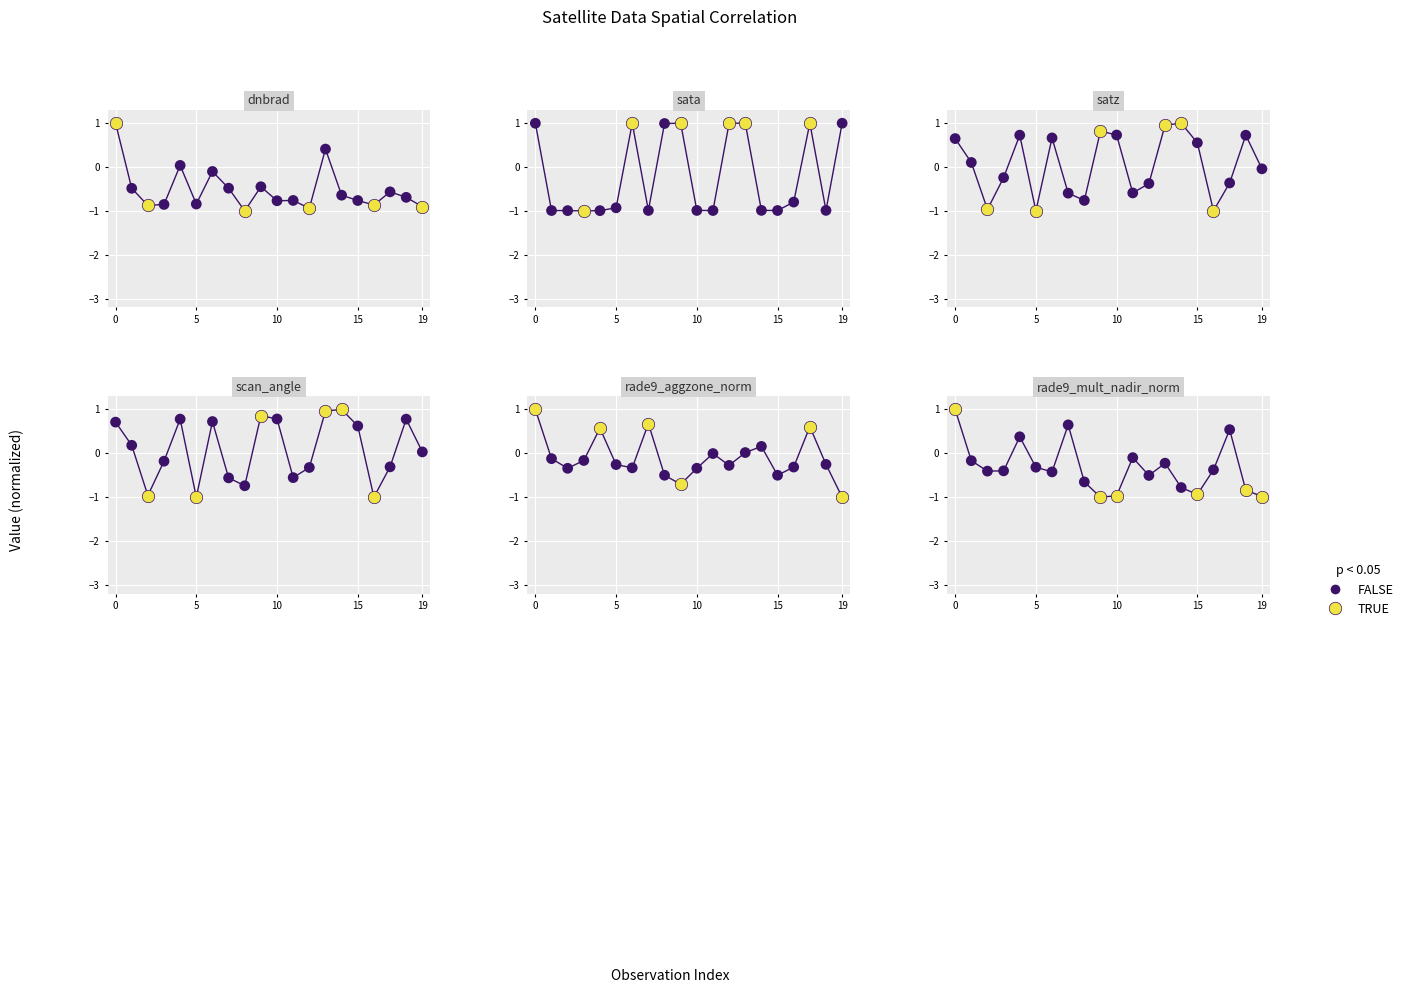

Which series reaches the minimum Y coordinate?

dnbrad